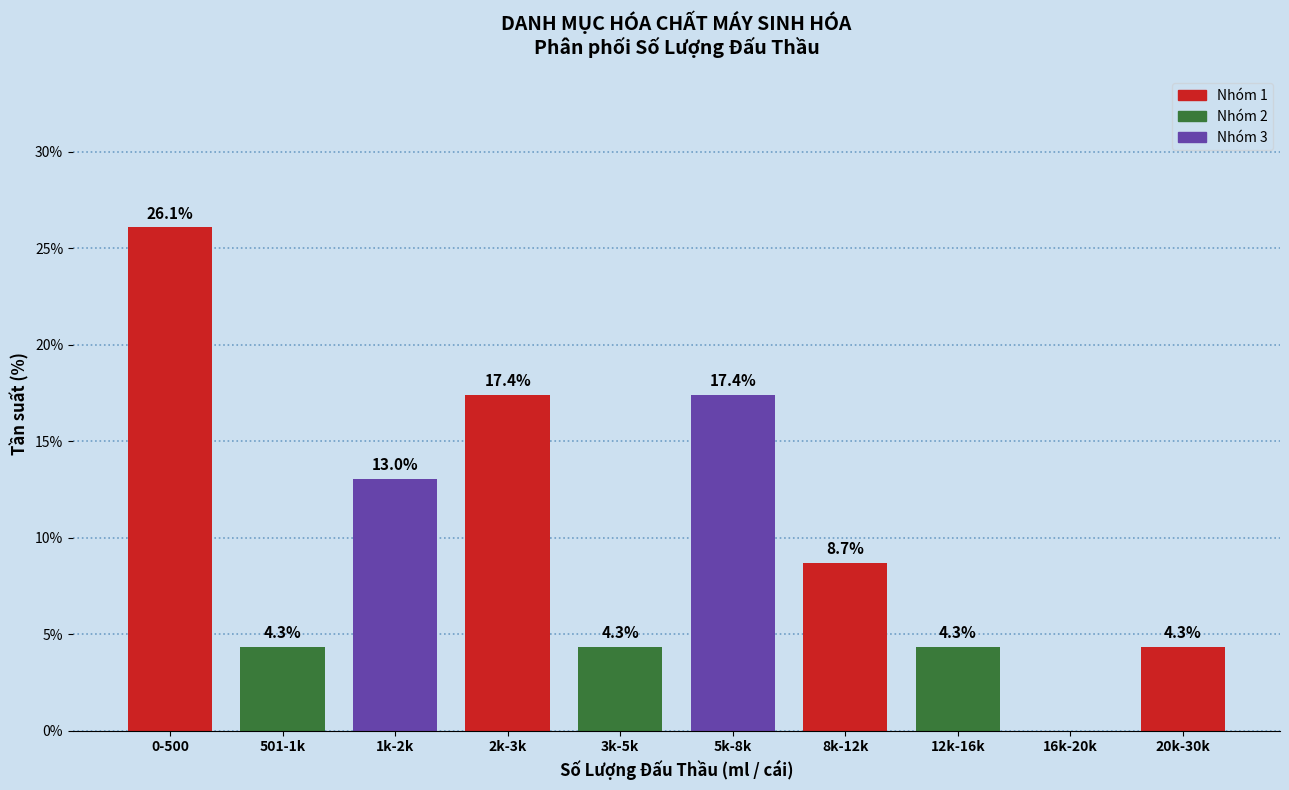

Reading left to right, what are all the values shown in this chart?

0-500=26.1	501-1k=4.3	1k-2k=13.0	2k-3k=17.4	3k-5k=4.3	5k-8k=17.4	8k-12k=8.7	12k-16k=4.3	16k-20k=0.0	20k-30k=4.3